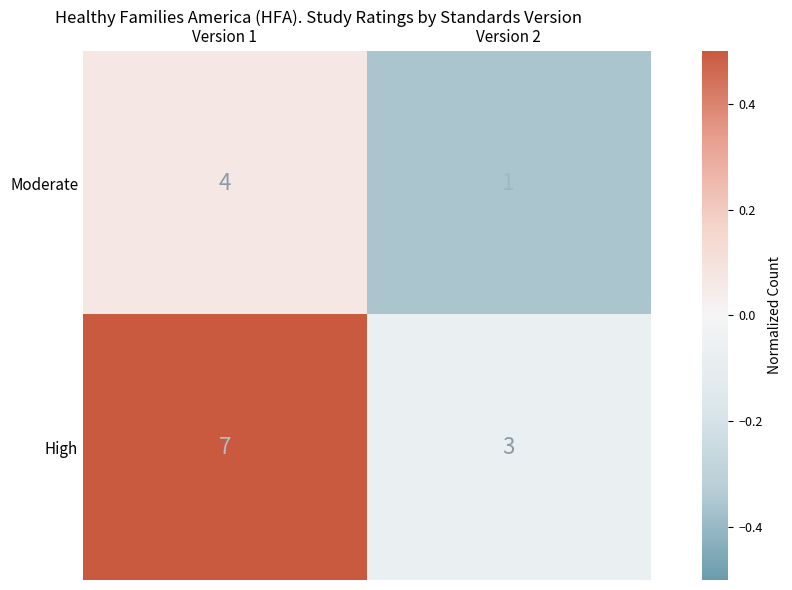

What is the approximate value of High at Version 1?

7